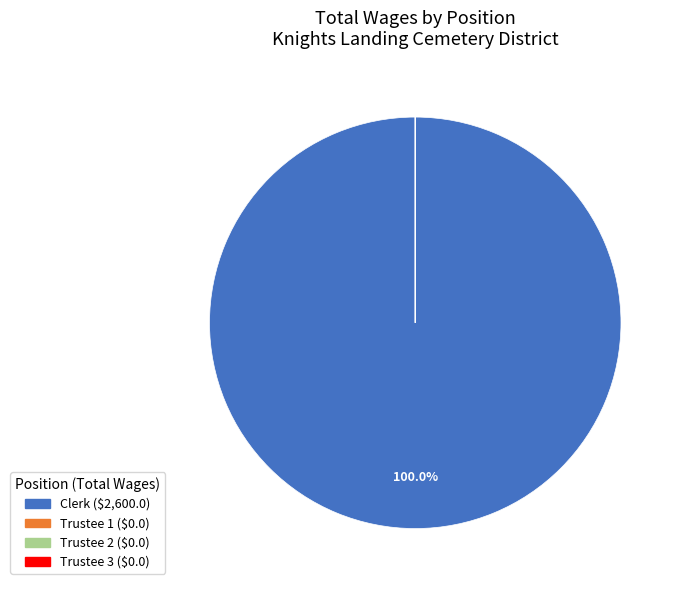

To the nearest percent, what is the difference between the largest and smallest slice percentages?

100%